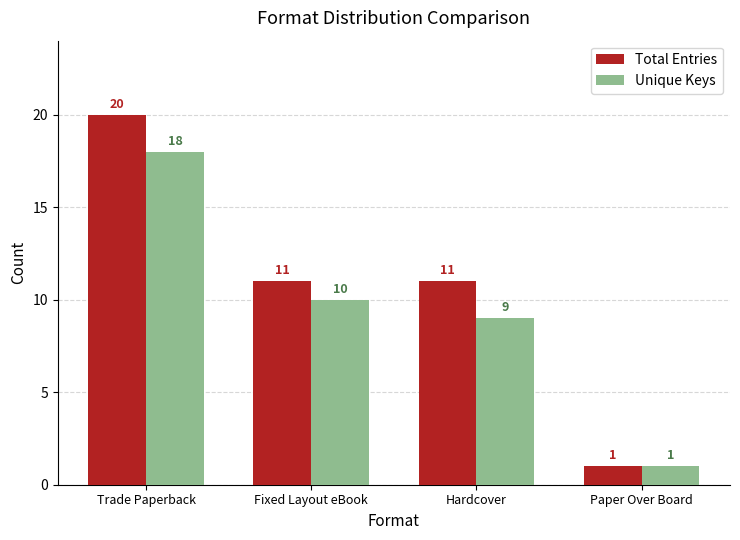

At which label is Unique Keys closest to 9?

Hardcover